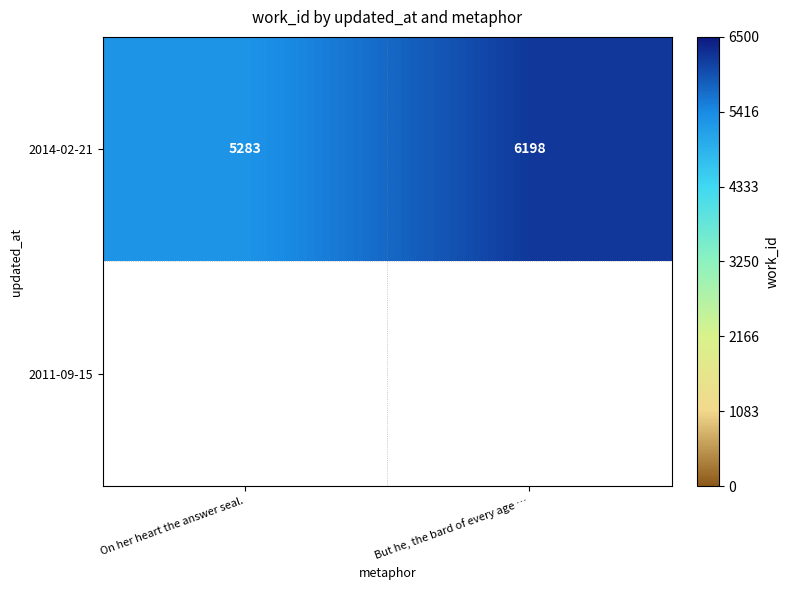

How many values are below 6198?

1